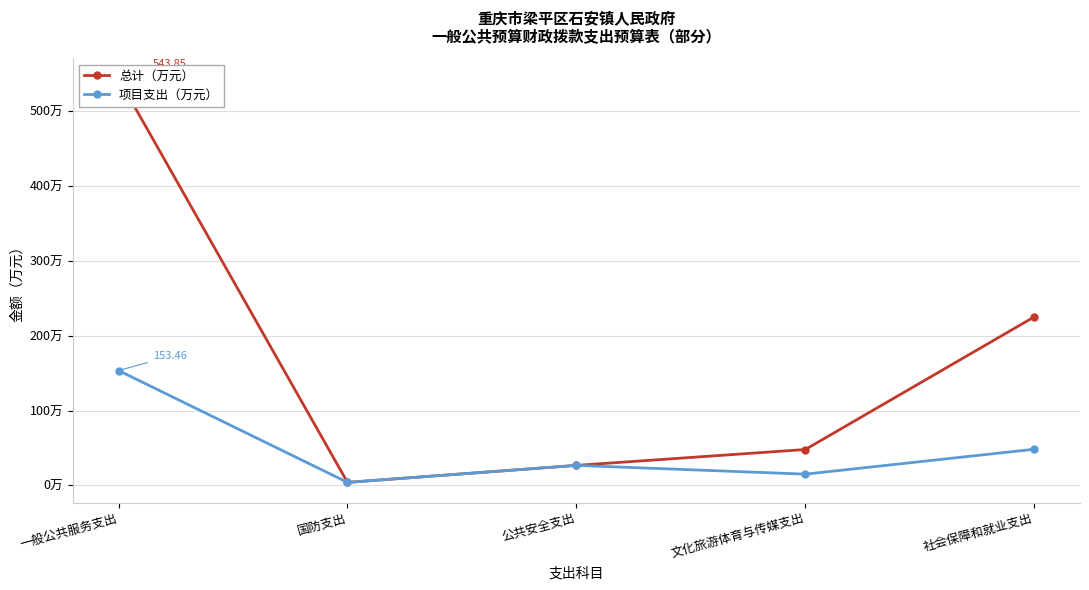

What is the smallest value displayed?

4.0